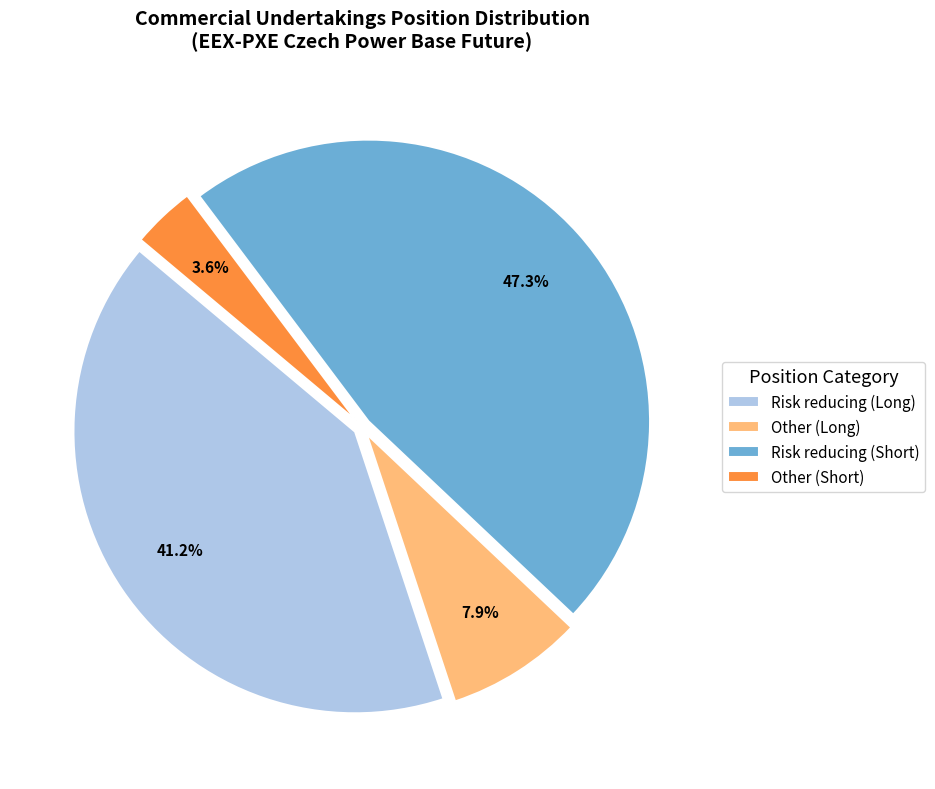

Approximately how many times larger is the value at Risk reducing (Short) compared to Risk reducing (Long)?

1.1